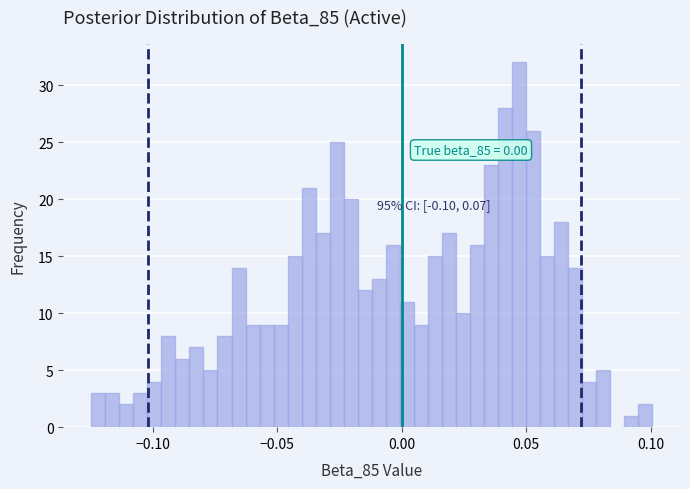

Read against the x-axis, roughly where is the centre of the tallest bar?

0.045